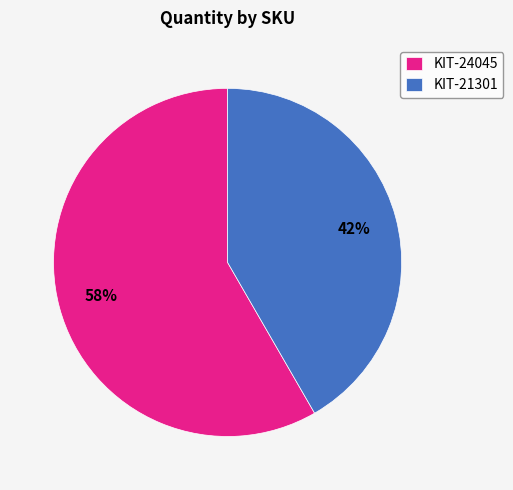

What percentage is the KIT-24045 slice, to the nearest percent?

58%